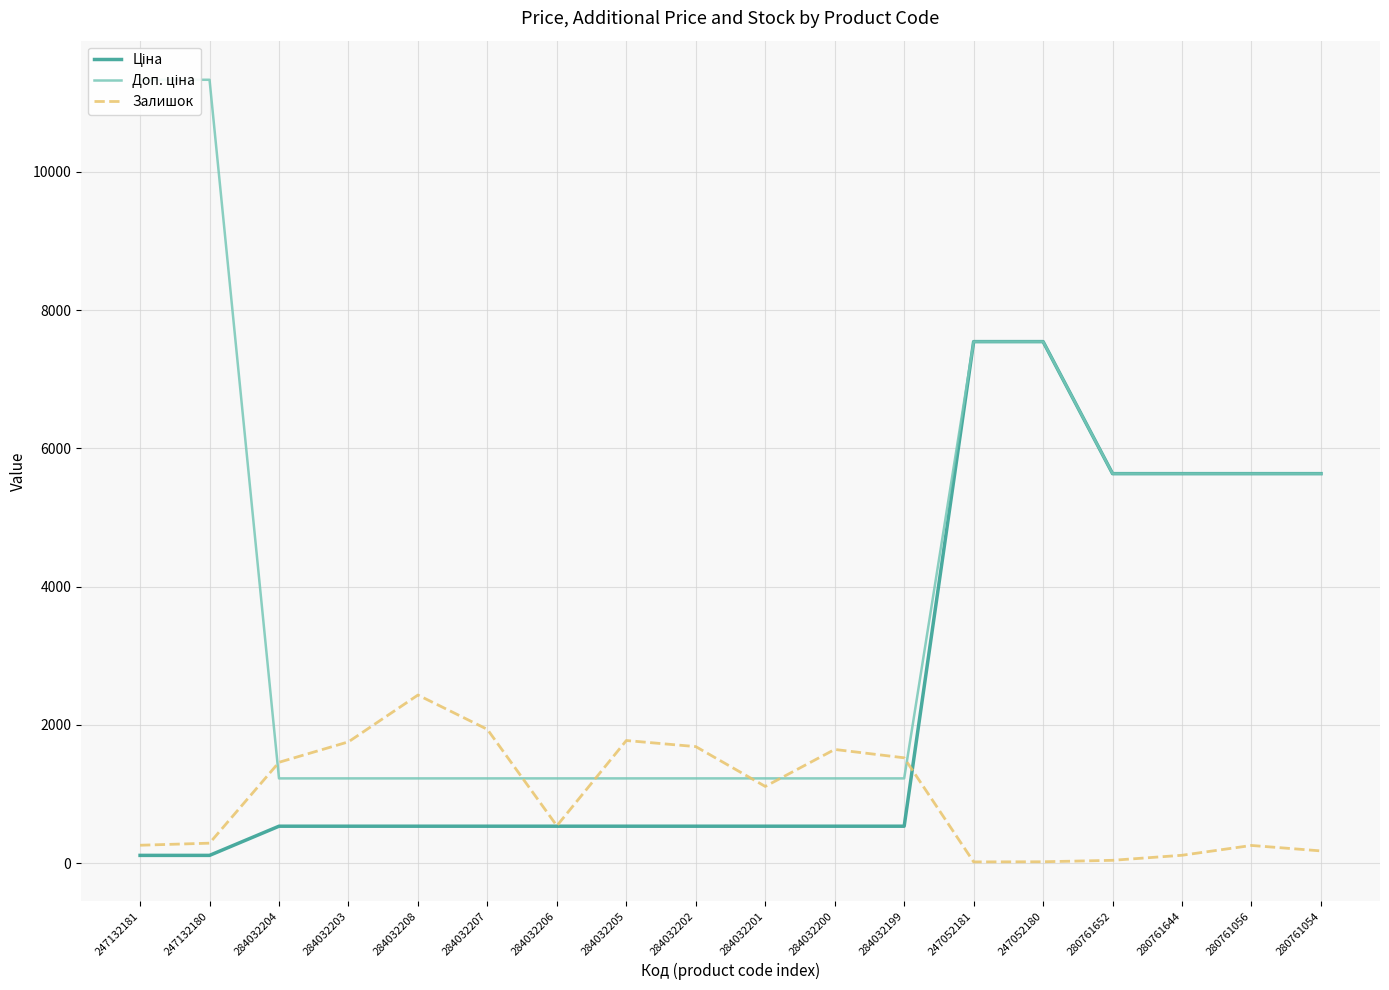

What are all the series names shown in the legend?

Ціна, Доп. ціна, Залишок